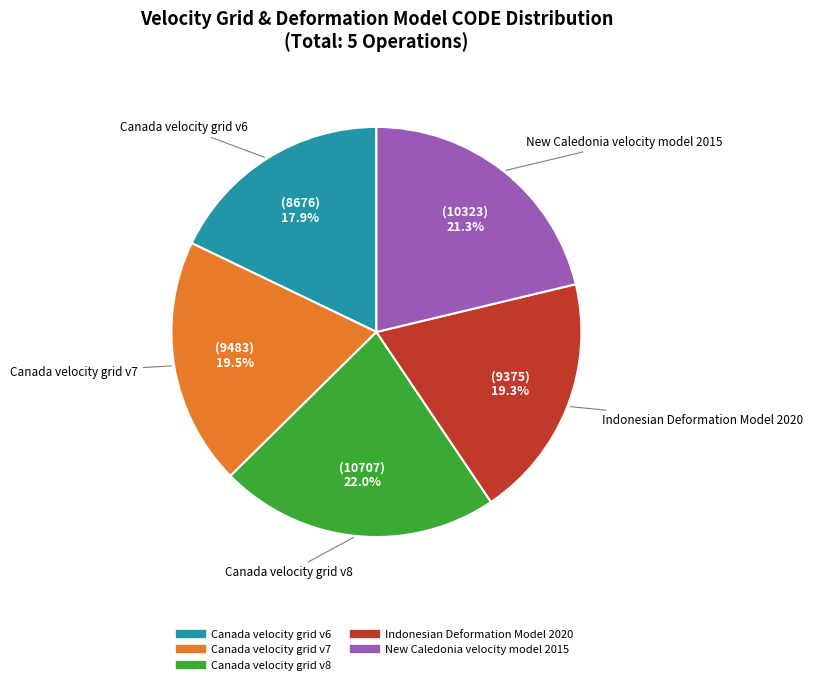

Is there any slice that represents more than half of the pie?

No